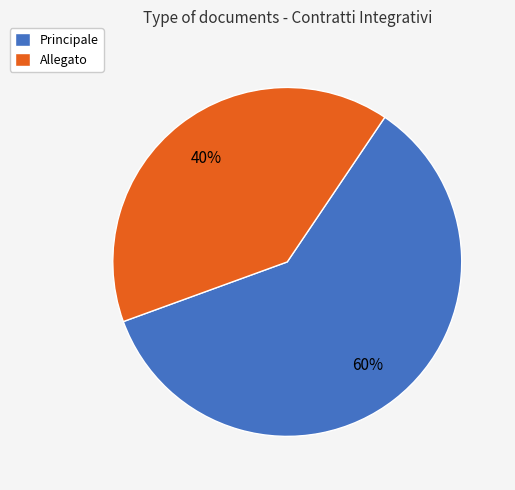

Which category has the biggest portion of the pie?

Principale